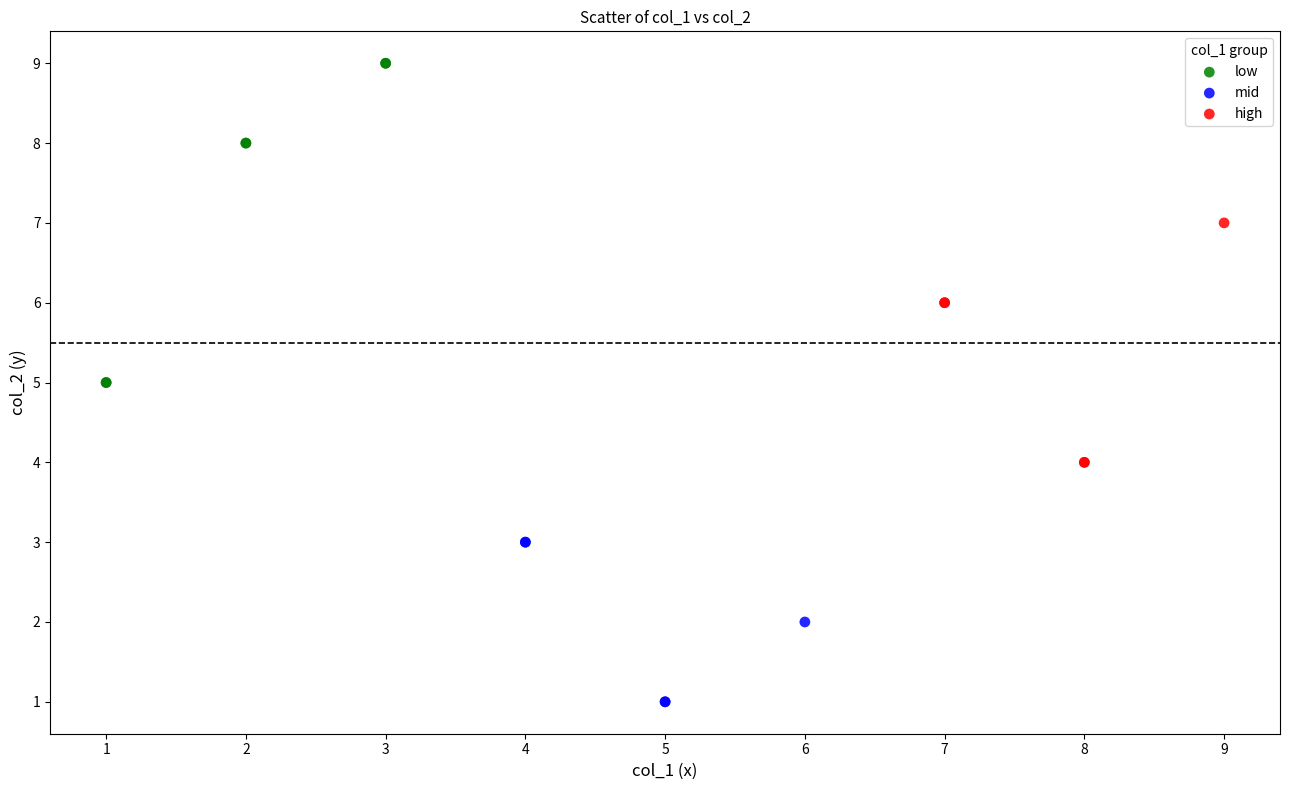

Which series reaches the maximum Y coordinate?

low